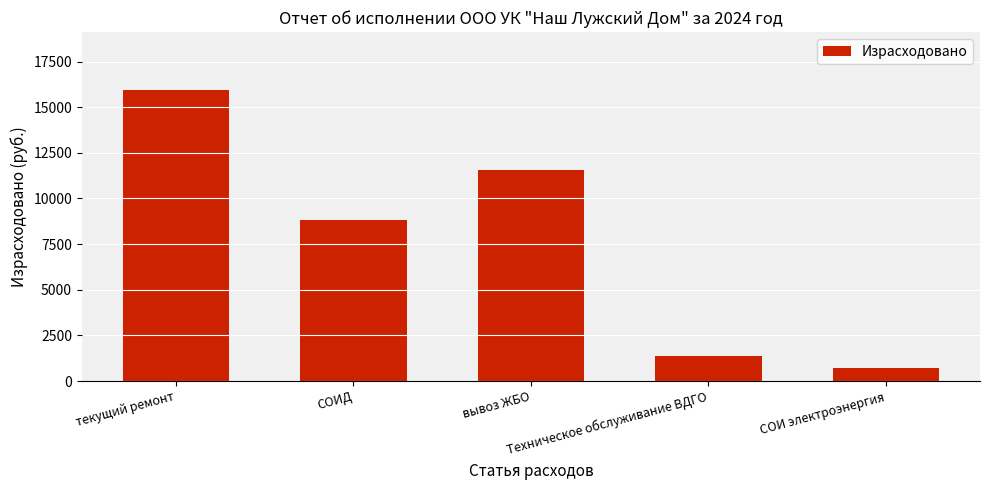

How many series are shown in this chart?

1